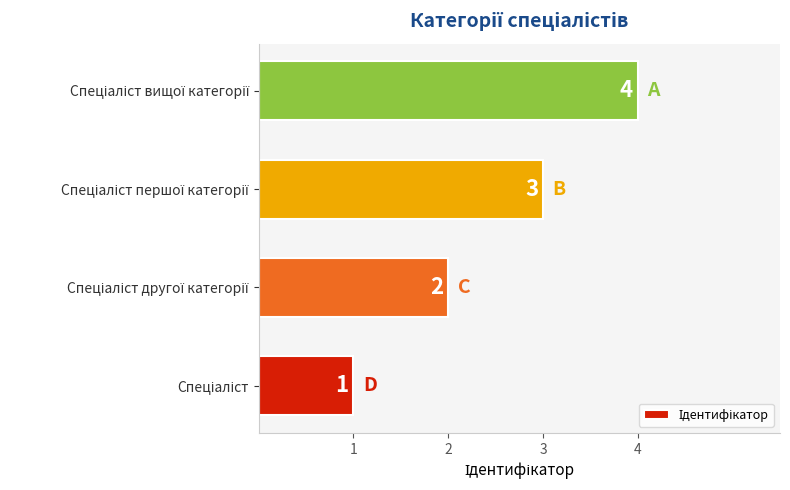

What is the difference between the maximum and minimum values?

3